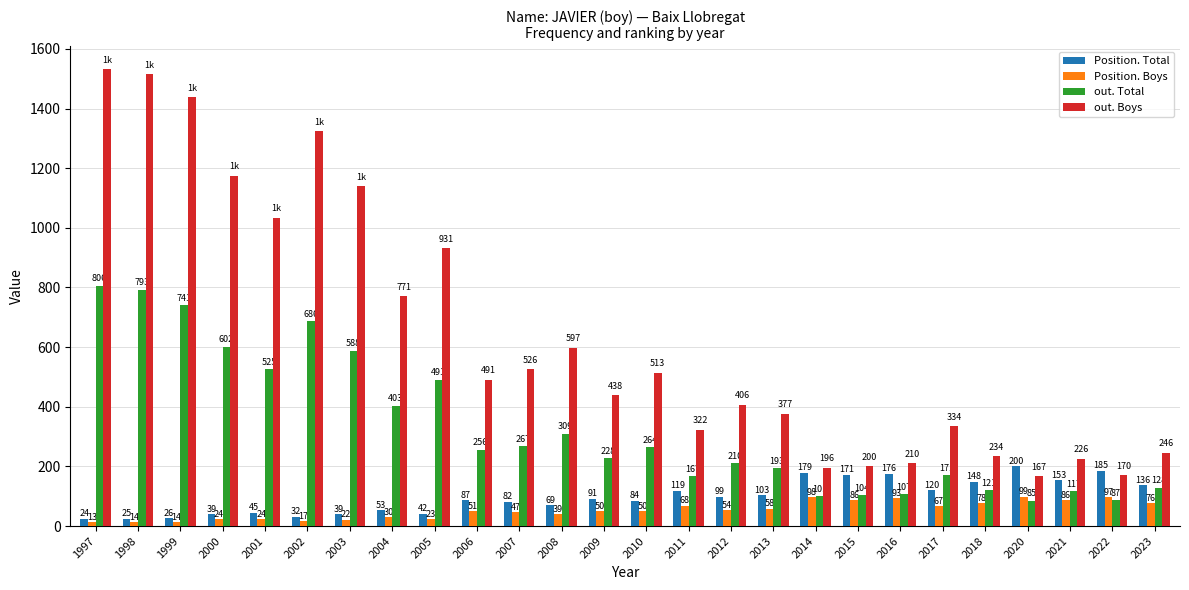

Reading left to right, list all the values displayed in this chart.

Position. Total: 1997=24	1998=25	1999=26	2000=39	2001=45	2002=32	2003=39	2004=53	2005=42	2006=87	2007=82	2008=69	2009=91	2010=84	2011=119	2012=99	2013=103	2014=179	2015=171	2016=176	2017=120	2018=148	2020=200	2021=153	2022=185	2023=136
Position. Boys: 1997=13	1998=14	1999=14	2000=24	2001=24	2002=17	2003=22	2004=30	2005=23	2006=51	2007=47	2008=39	2009=50	2010=50	2011=68	2012=54	2013=58	2014=98	2015=86	2016=93	2017=67	2018=78	2020=99	2021=86	2022=97	2023=76
out. Total: 1997=806	1998=793	1999=741	2000=602	2001=525	2002=686	2003=588	2004=403	2005=491	2006=256	2007=267	2008=309	2009=228	2010=264	2011=167	2012=210	2013=193	2014=101	2015=104	2016=107	2017=171	2018=121	2020=85	2021=117	2022=87	2023=128
out. Boys: 1997=1532	1998=1514	1999=1437	2000=1174	2001=1033	2002=1324	2003=1139	2004=771	2005=931	2006=491	2007=526	2008=597	2009=438	2010=513	2011=322	2012=406	2013=377	2014=196	2015=200	2016=210	2017=334	2018=234	2020=167	2021=226	2022=170	2023=246